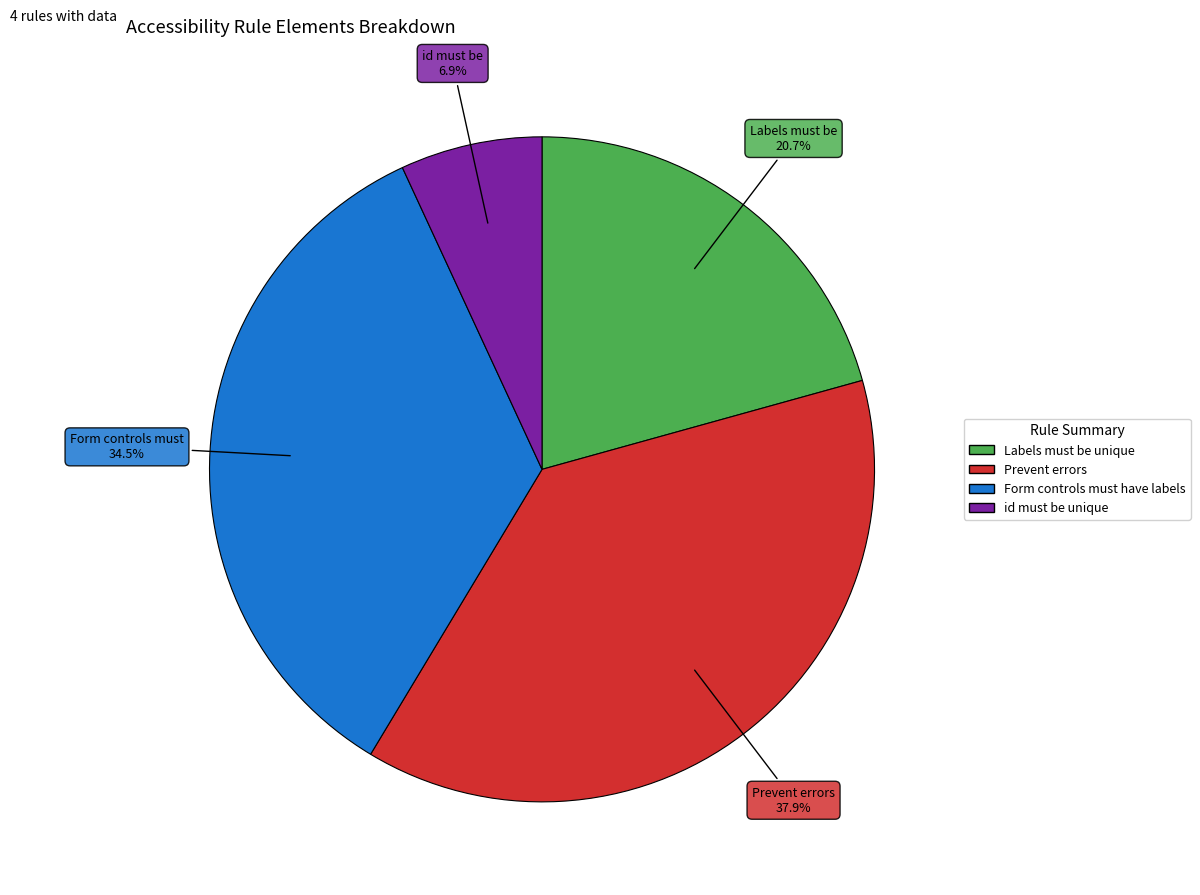

To the nearest percent, what is the average slice percentage?

25%